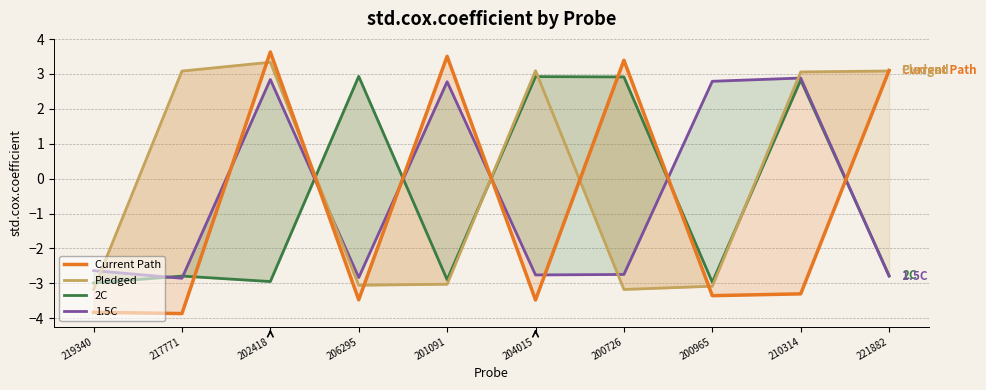

True or false: 1.5C has a value of -4.7 at 217771.

False